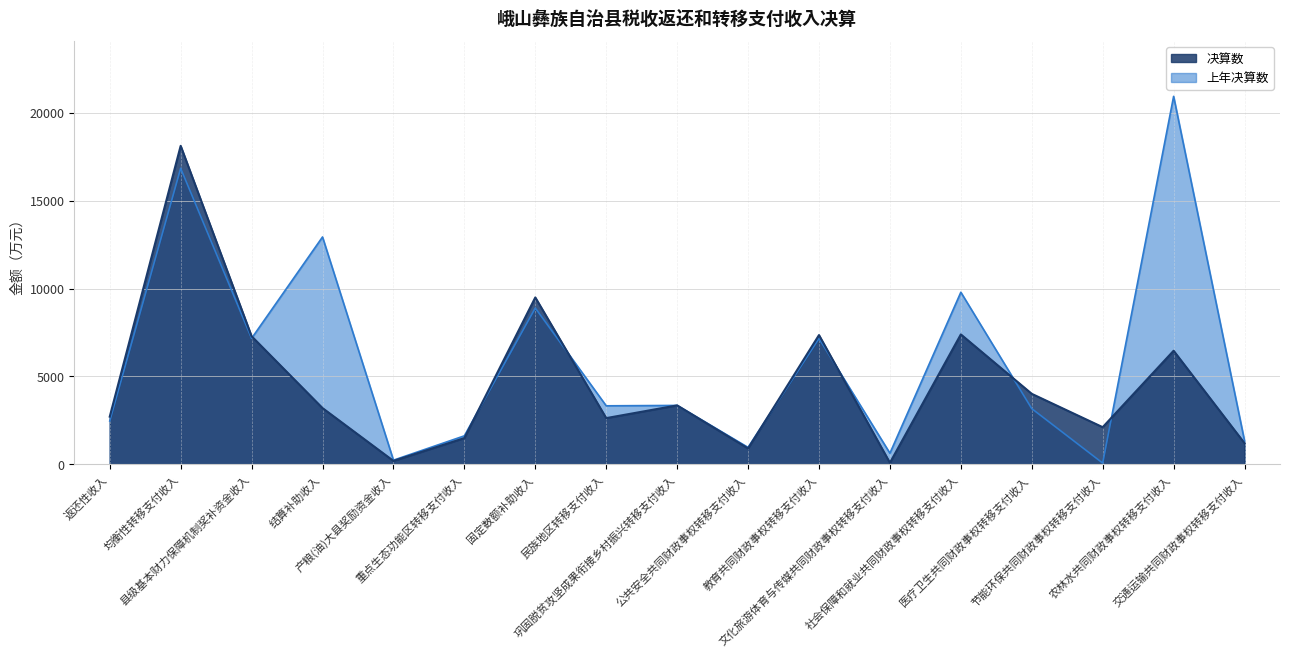

At which category is the sum across all series the highest?

均衡性转移支付收入